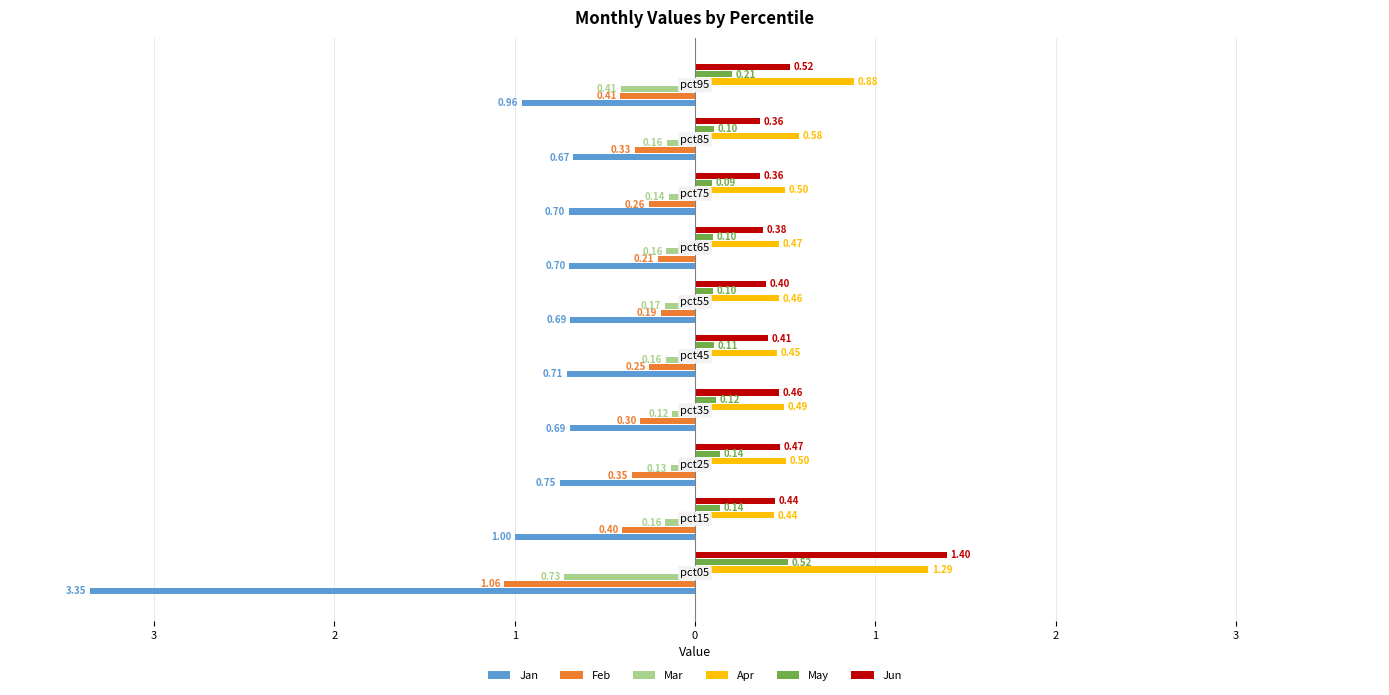

What are all the series names shown in the legend?

Jan, Feb, Mar, Apr, May, Jun